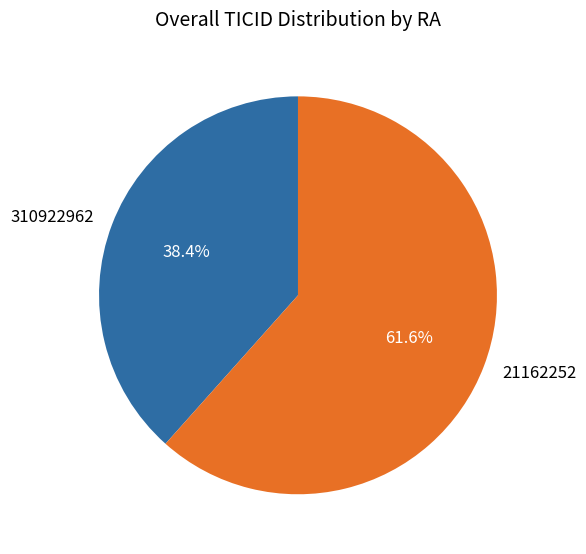

Is it true that 21162252 is 68% of the pie?

False